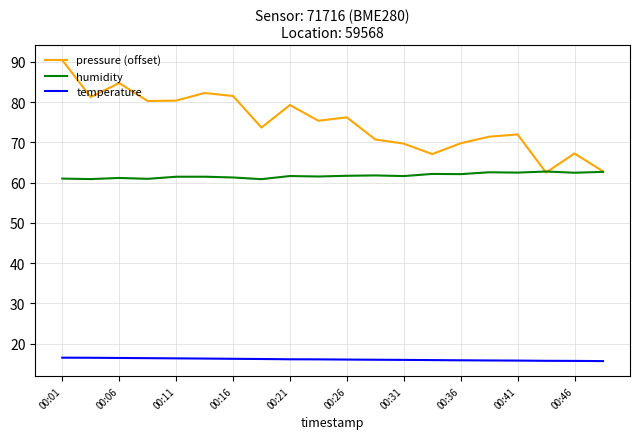

What is the highest value of the pressure (offset) series?

90.4